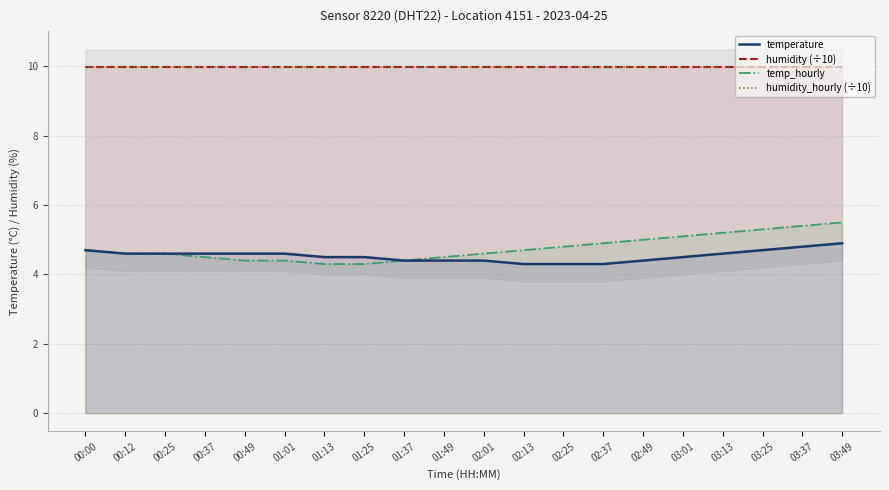

Between 01:37 and 02:49, which is larger?

01:37